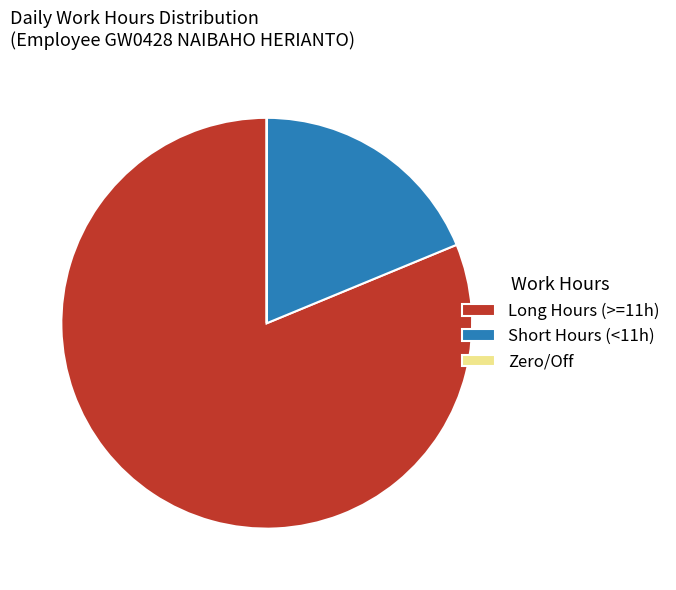

The Long Hours (>=11h) slice represents 72% of the pie. True or false?

False